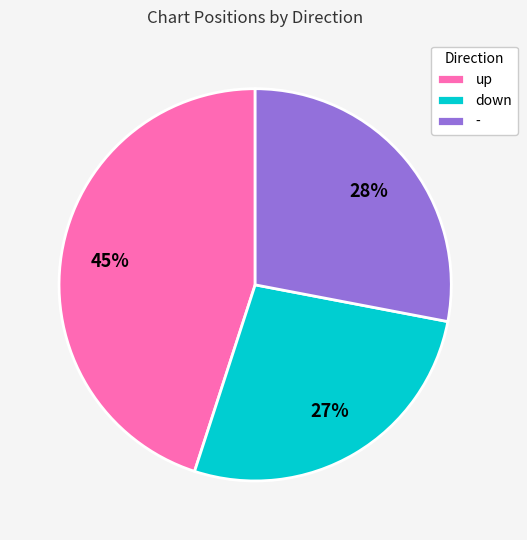

Does down represent more than half of the total?

No